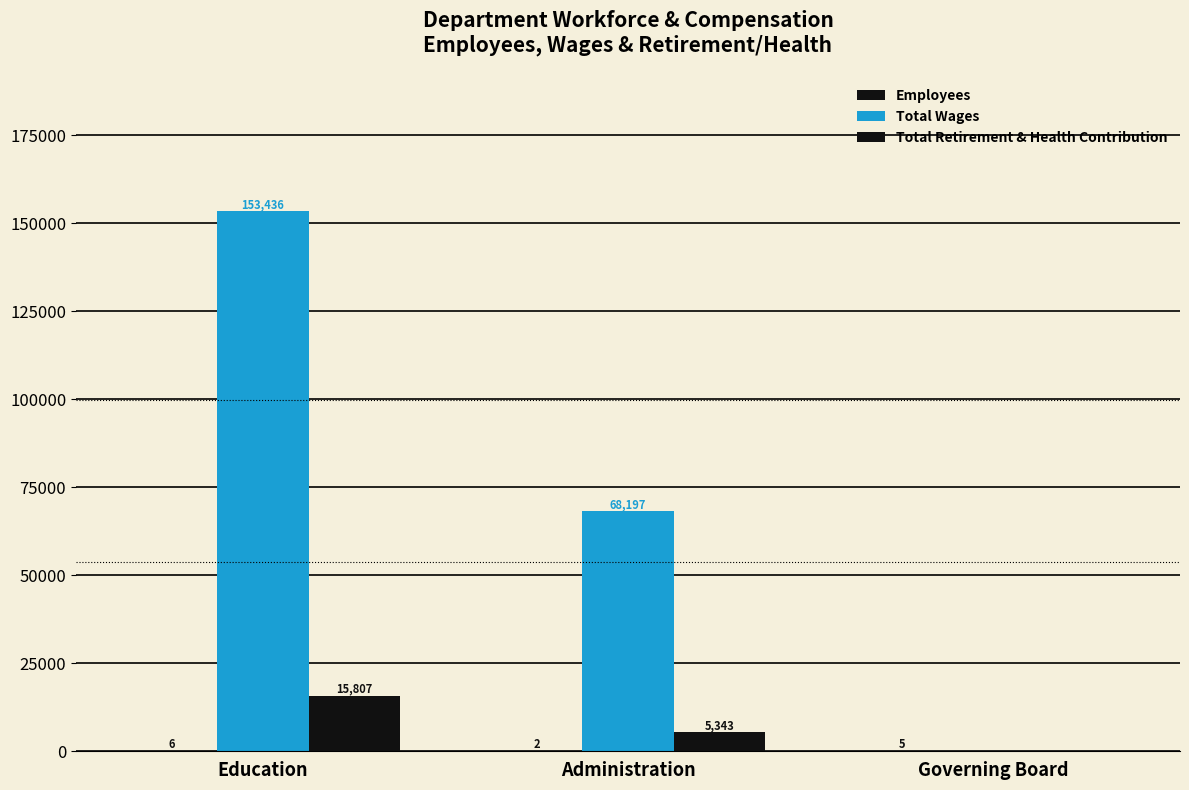

How many data points does each series have?

3